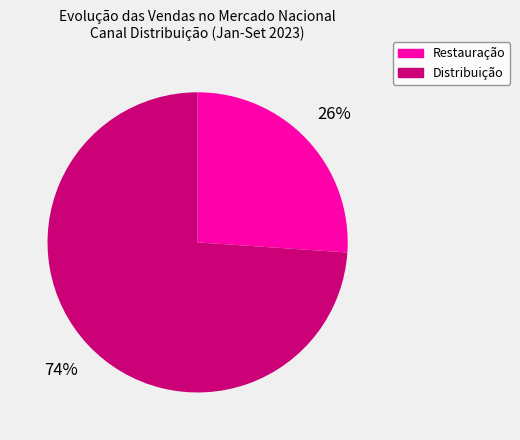

To the nearest percent, what percentage of the pie is Restauração?

26%